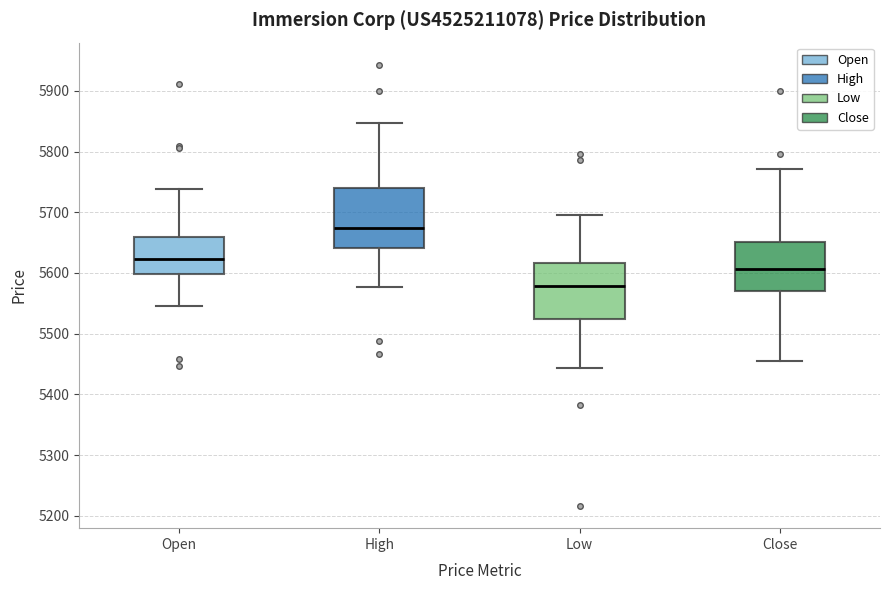

Which box has the highest median line?

High